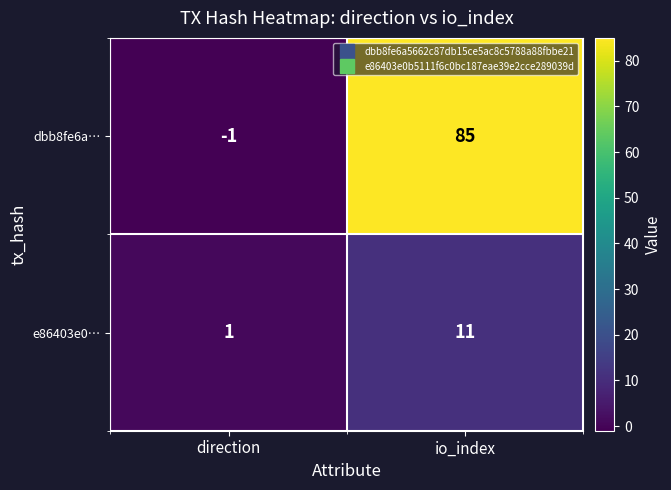

What is the sum of the e86403e0… values at io_index and direction?

12